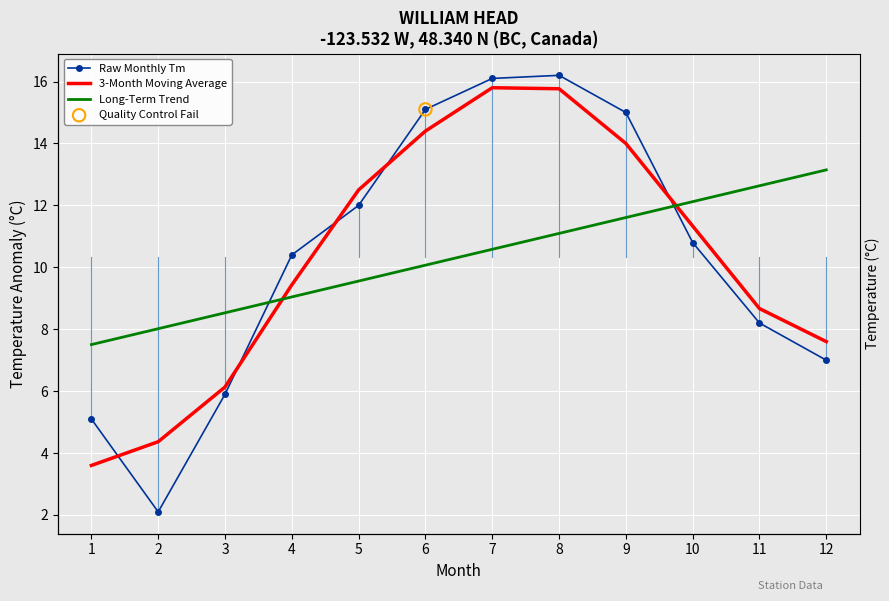

Which series reaches the minimum Y coordinate?

Raw Monthly Tm